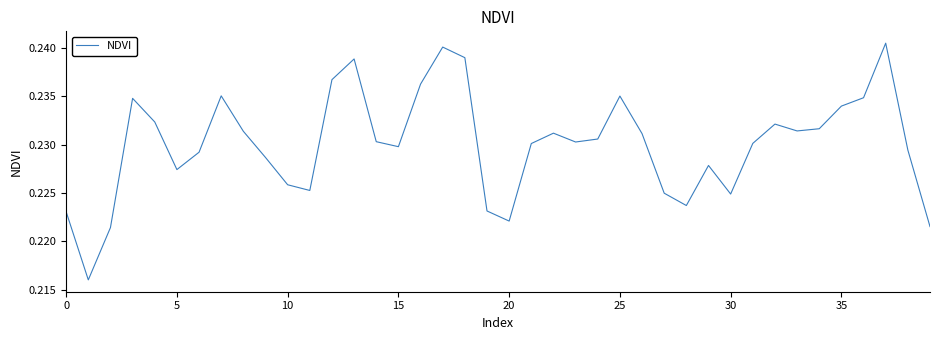

The value at 20 is 0.3. True or false?

False